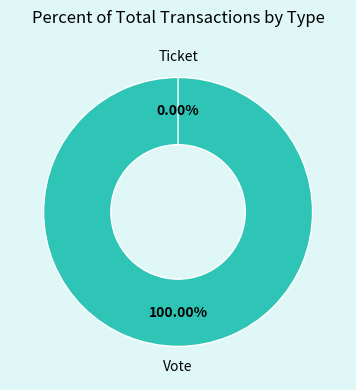

Which slice represents more than half of the pie?

Vote